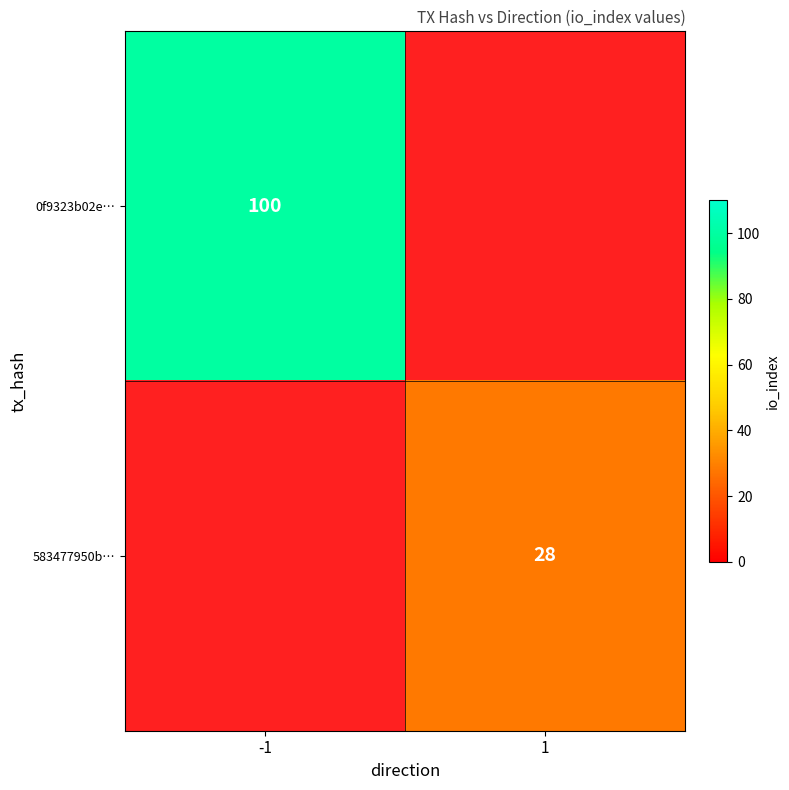

True or false: 583477950b… has a value of 42 at 1.

False